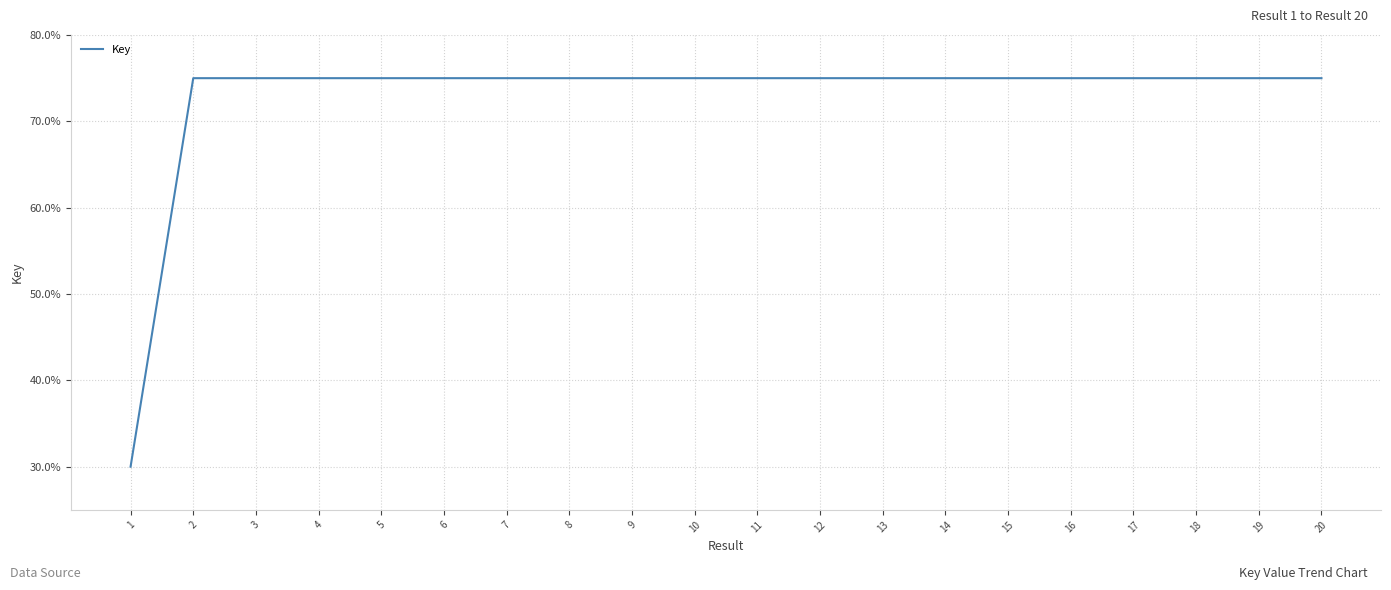

True or false: the data shows 75.0 at 13.

True